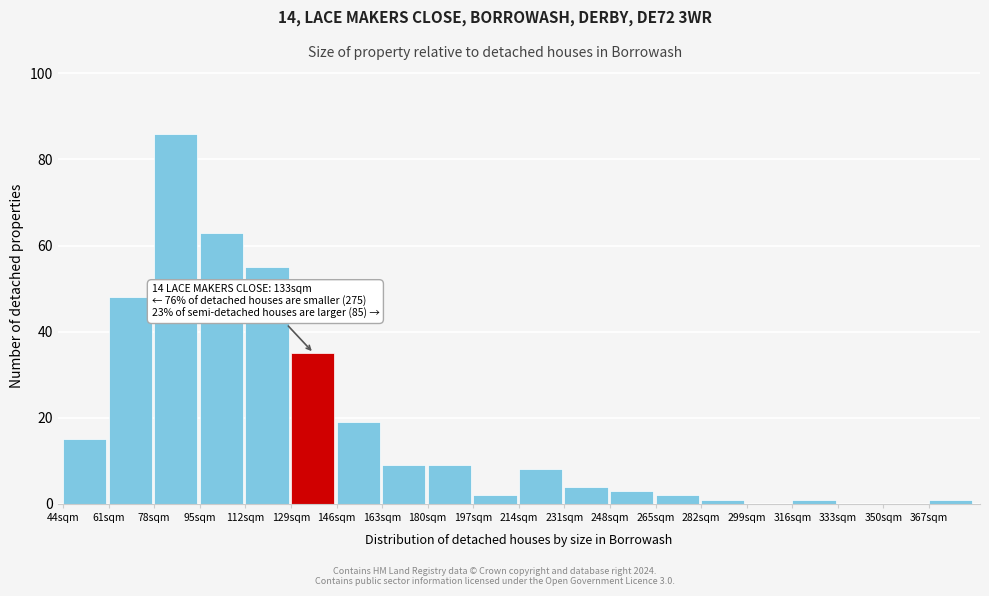

Reading left to right, extract all data points from this chart.

44sqm=15	61sqm=48	78sqm=86	95sqm=63	112sqm=55	129sqm=35	146sqm=19	163sqm=9	180sqm=9	197sqm=2	214sqm=8	231sqm=4	248sqm=3	265sqm=2	282sqm=1	299sqm=0	316sqm=1	333sqm=0	350sqm=0	367sqm=1